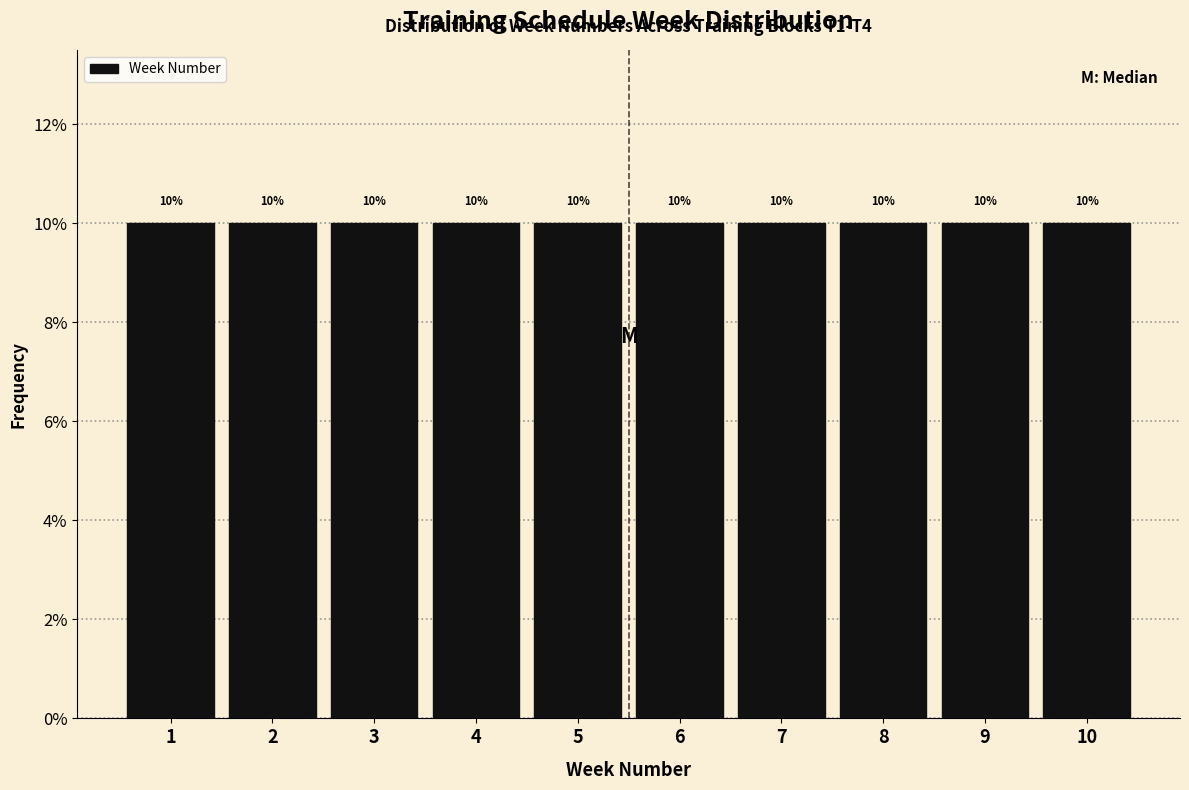

How tall is the bar that spans 8.5 to 9.5 on the x-axis?

10